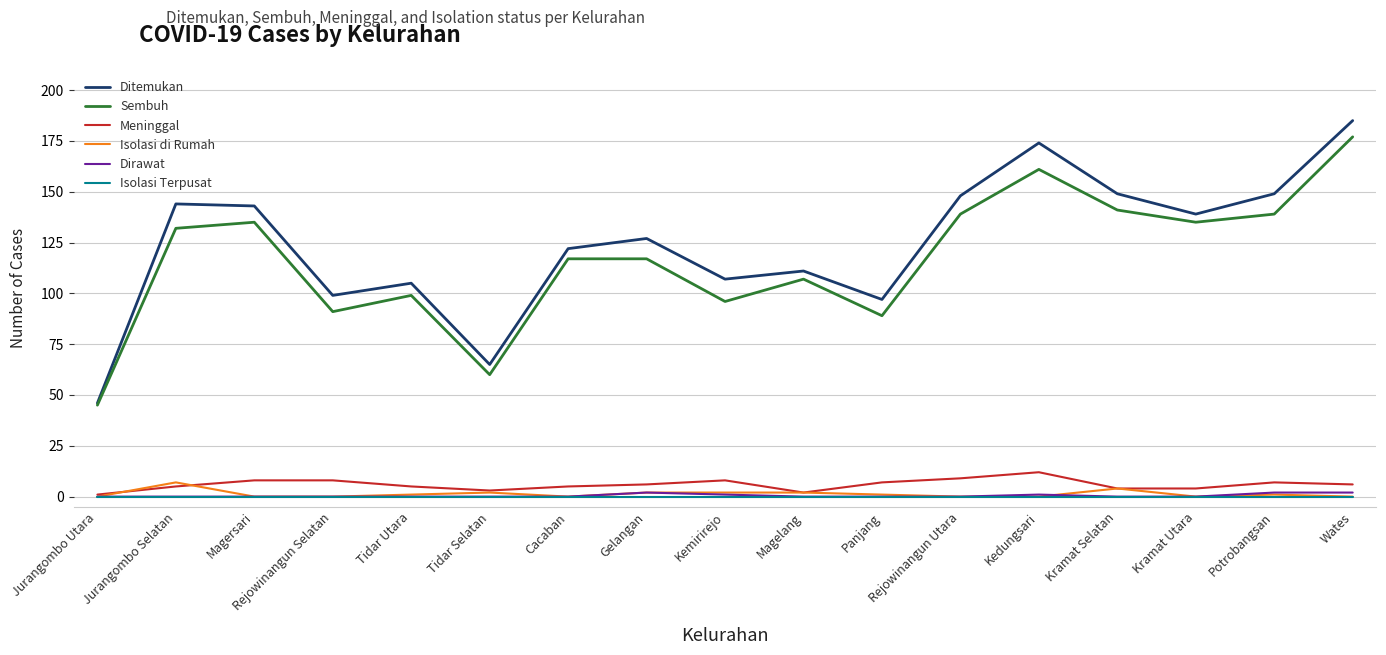

Does the chart display data point markers on the line(s)?

No